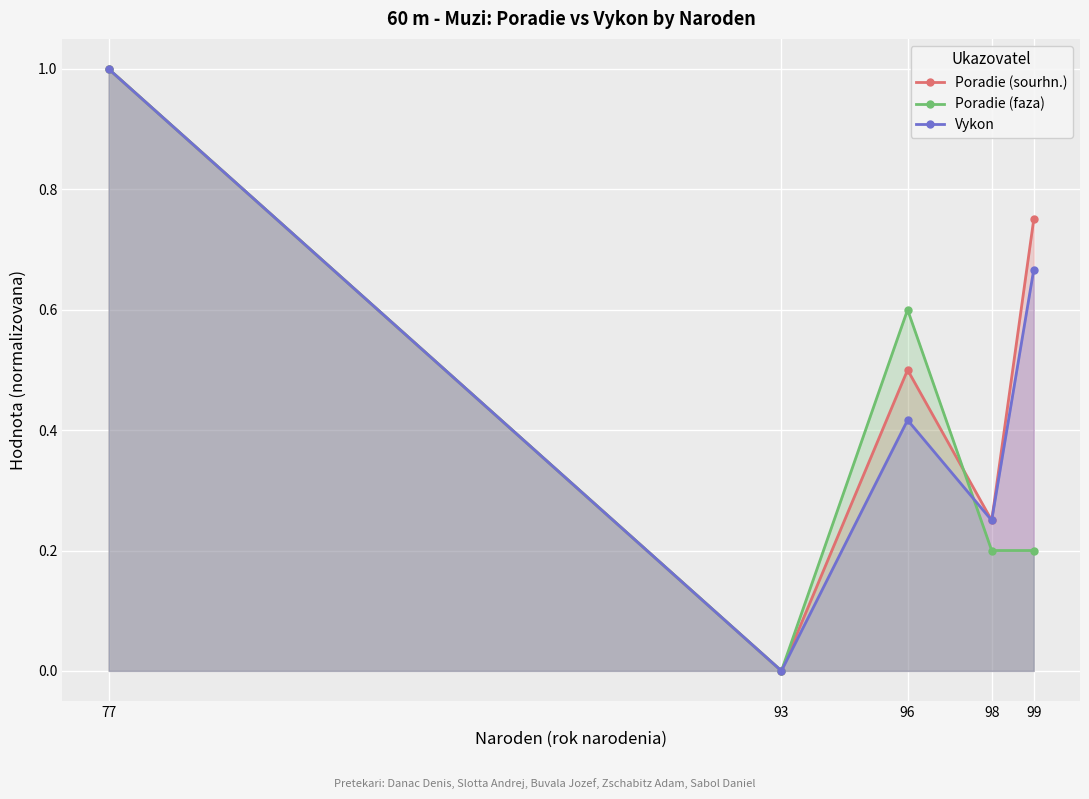

The value of Poradie (sourhn.) at 77 is 1.8. True or false?

False